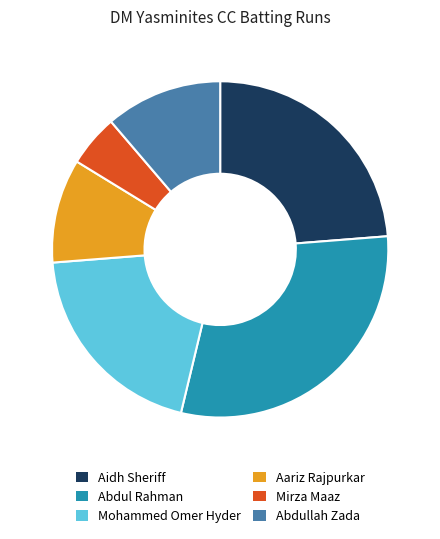

Which slice is the largest?

Abdul Rahman